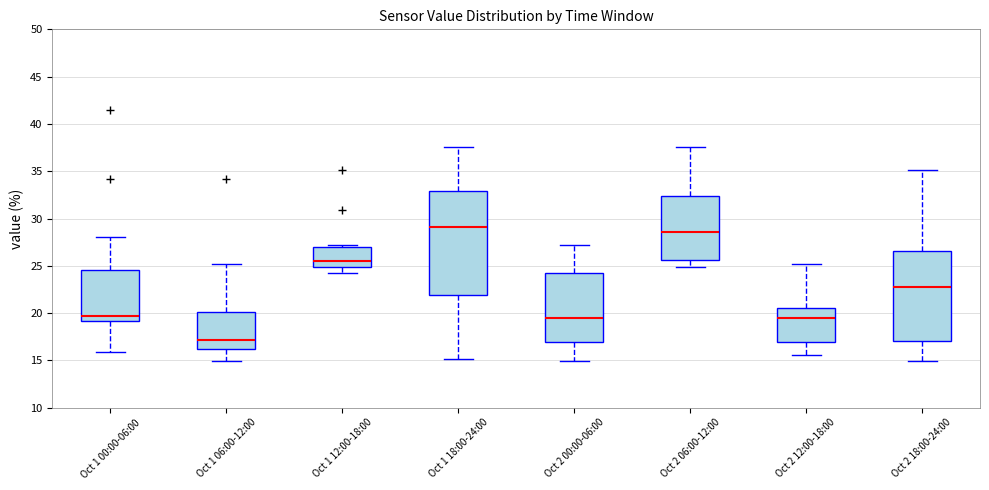

Where is the upper edge of the box for Oct 2 18:00-24:00 on the y-axis? The values are not printed on the chart, so give them approximately, as read against the axis.

26.5